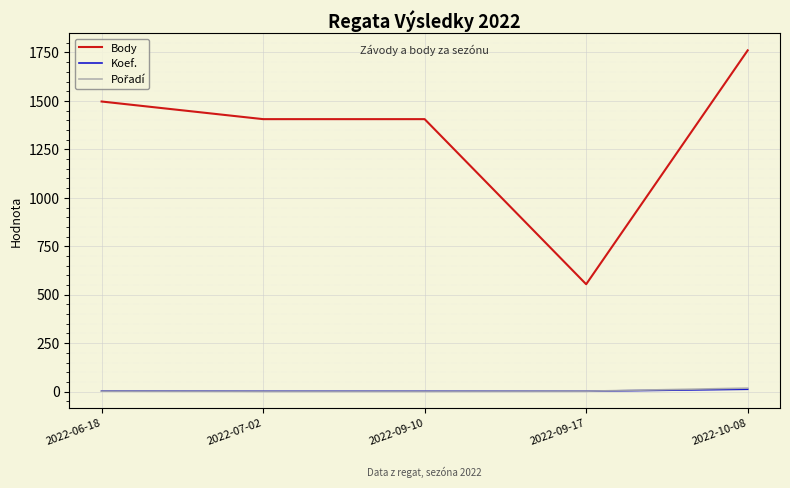

The Koef. series shows 2 at 2022-07-02. True or false?

True